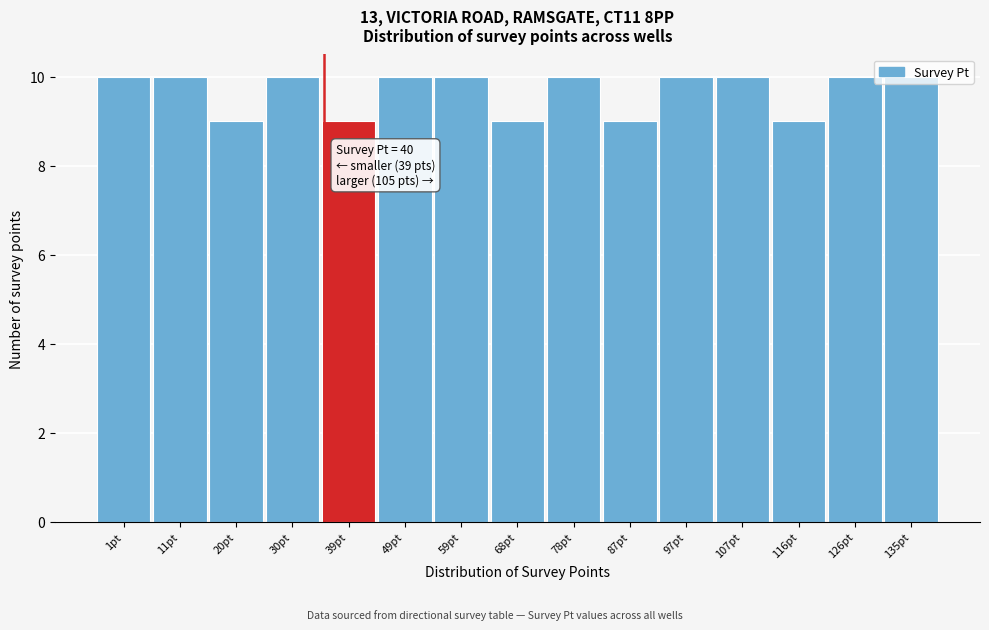

What is the greatest value displayed?

10